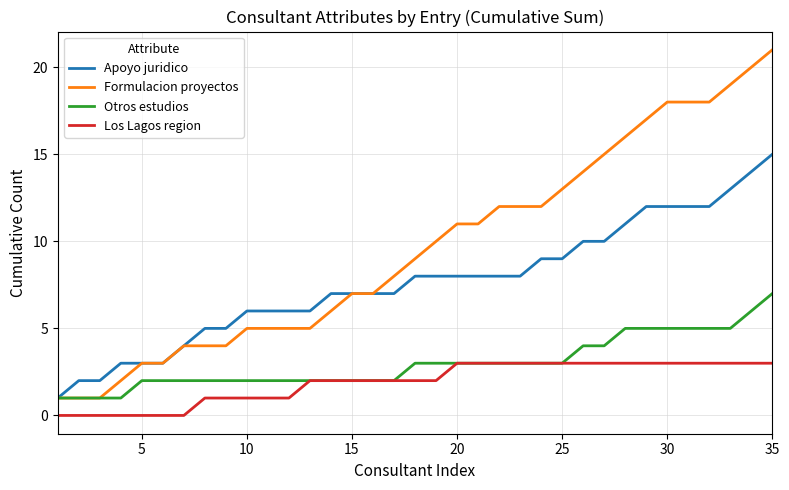

What is the difference between the second highest and minimum values in the Formulacion proyectos series?

19